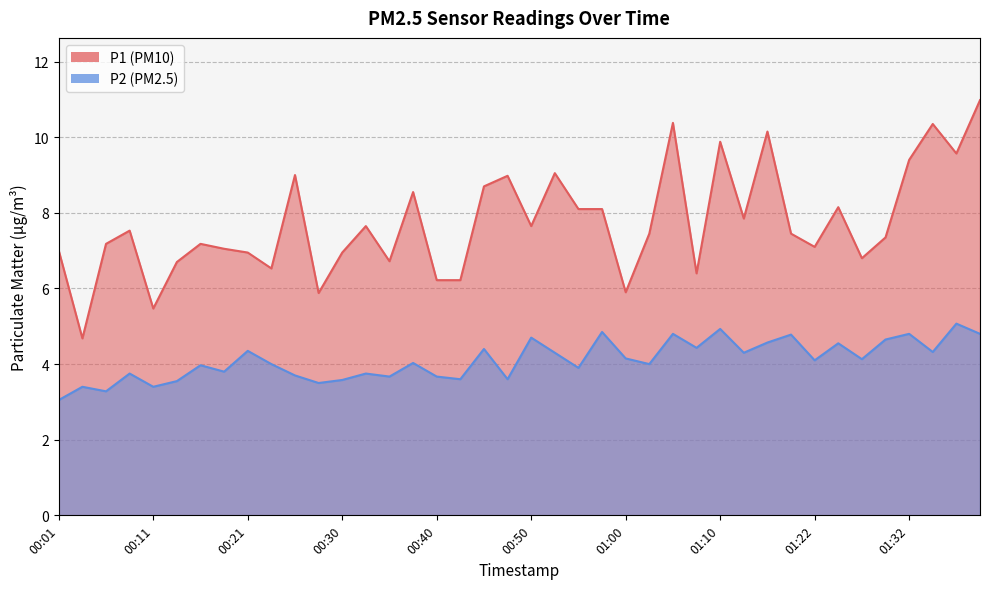

True or false: P2 has more than 1 points higher than both neighbors.

True